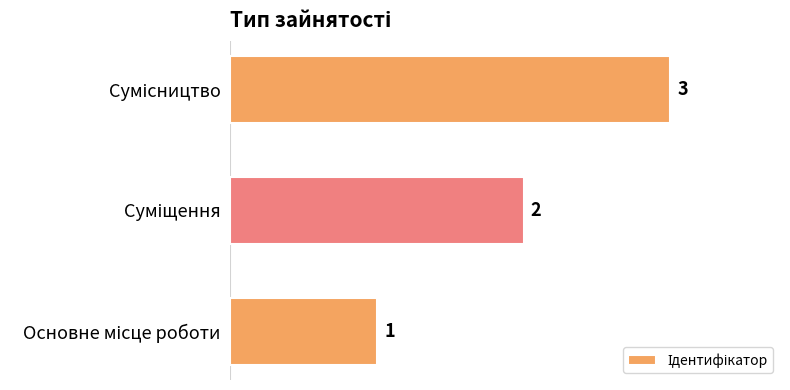

How many values are between 1 and 3?

3